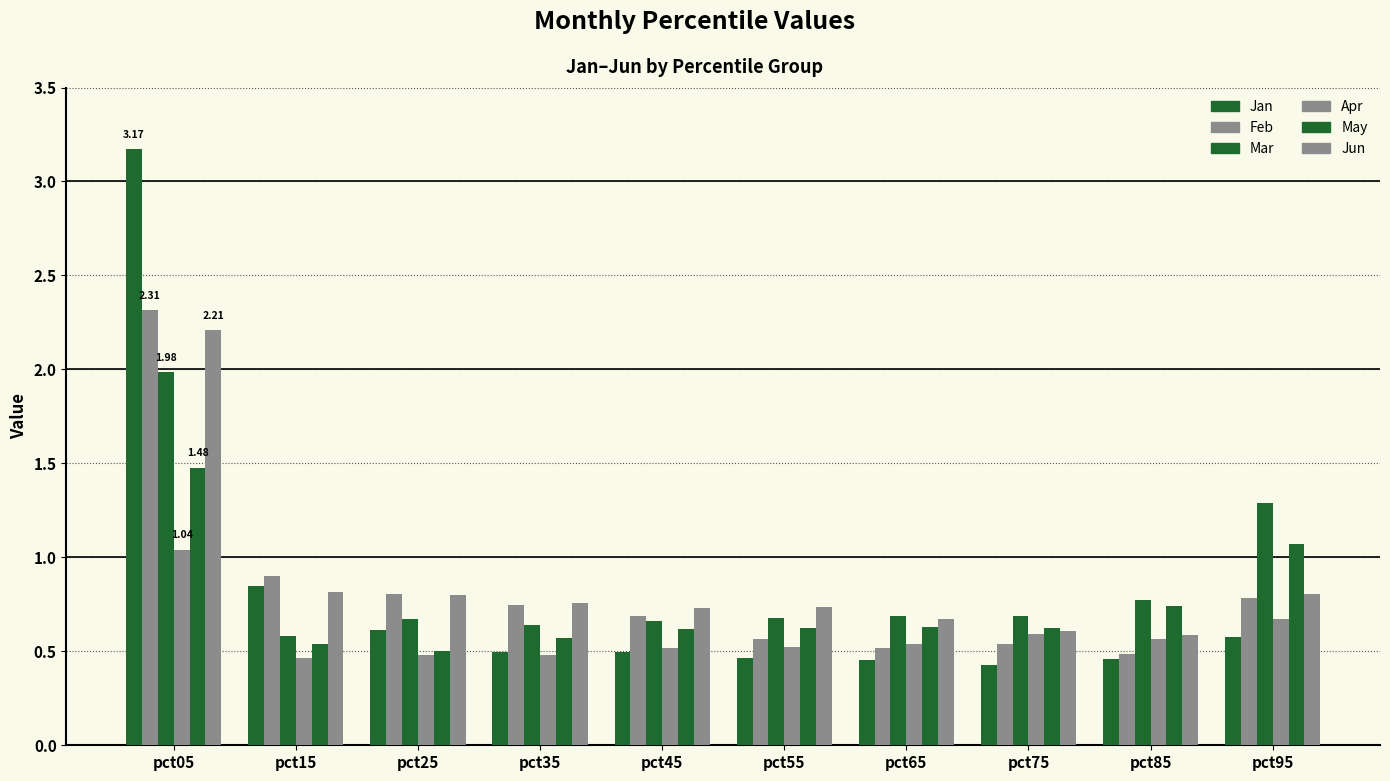

What is the spread (max minus min) of values at pct45?

0.2